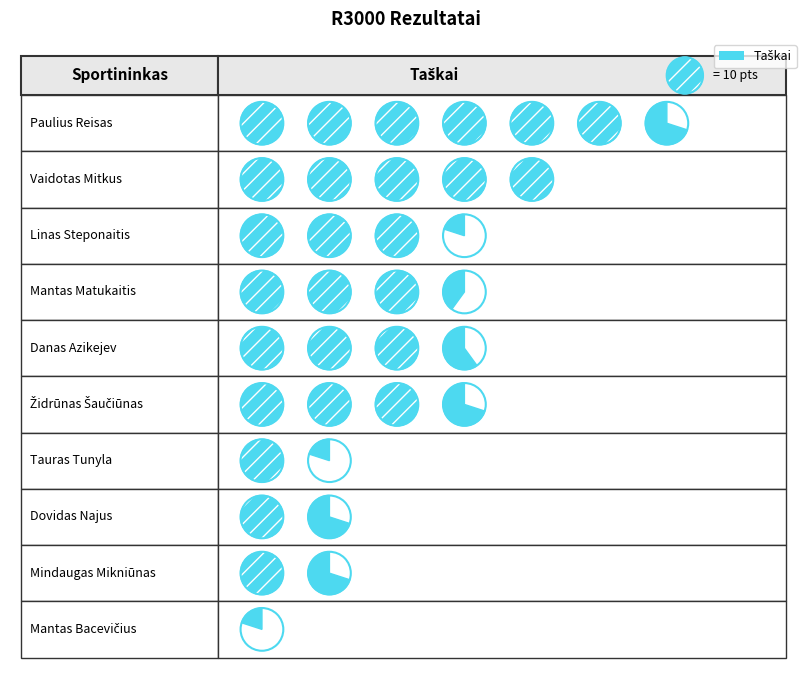

Count the number of categories in the chart.

10